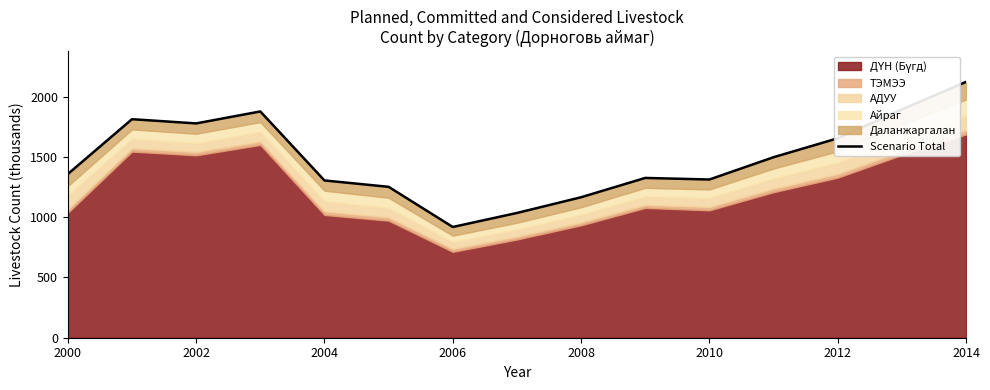

What is the minimum value shown in the chart?

918.7